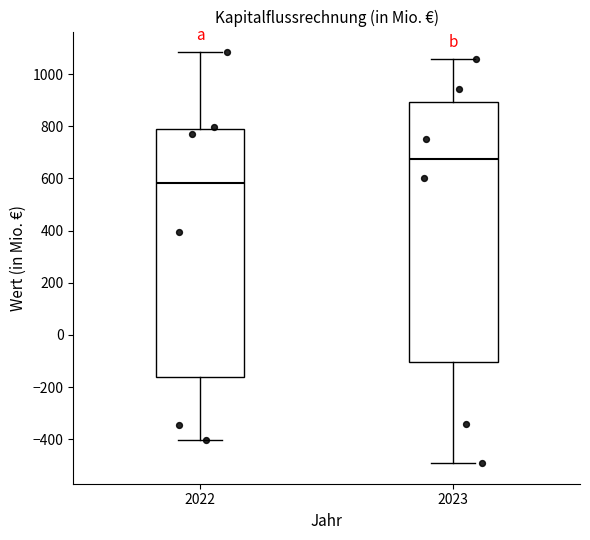

Comparing the boxes themselves (not the whiskers), which one is the tallest?

2023